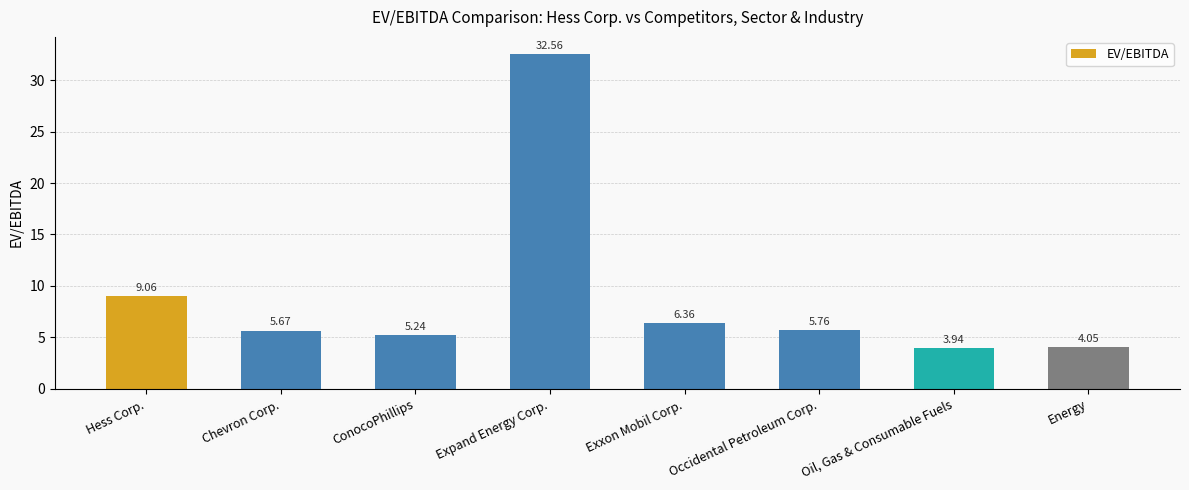

Are the bars grouped side by side (vs. stacked)?

No